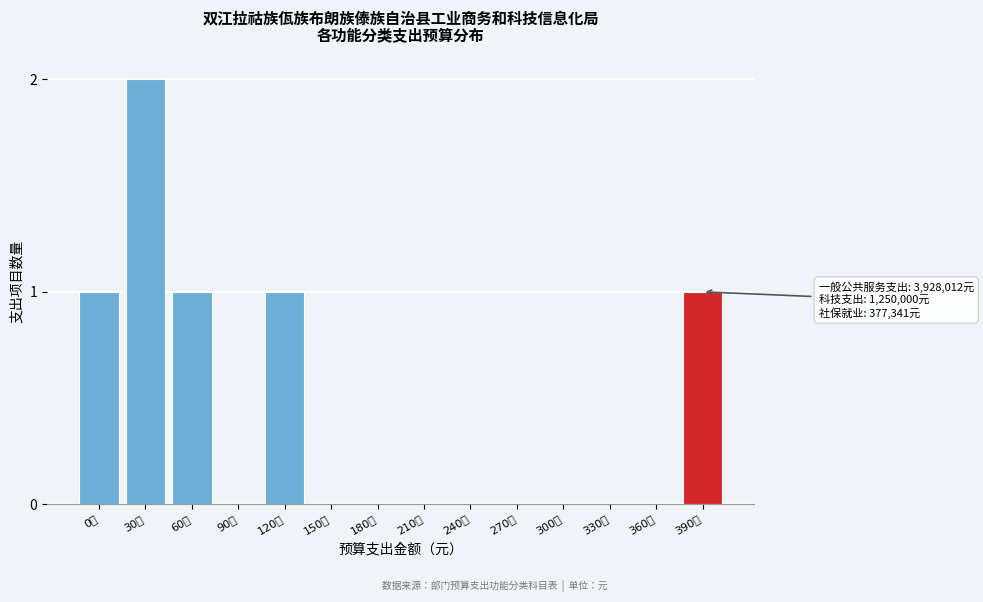

Reading right to left, extract all data points from this chart.

390万=1	360万=0	330万=0	300万=0	270万=0	240万=0	210万=0	180万=0	150万=0	120万=1	90万=0	60万=1	30万=2	0万=1